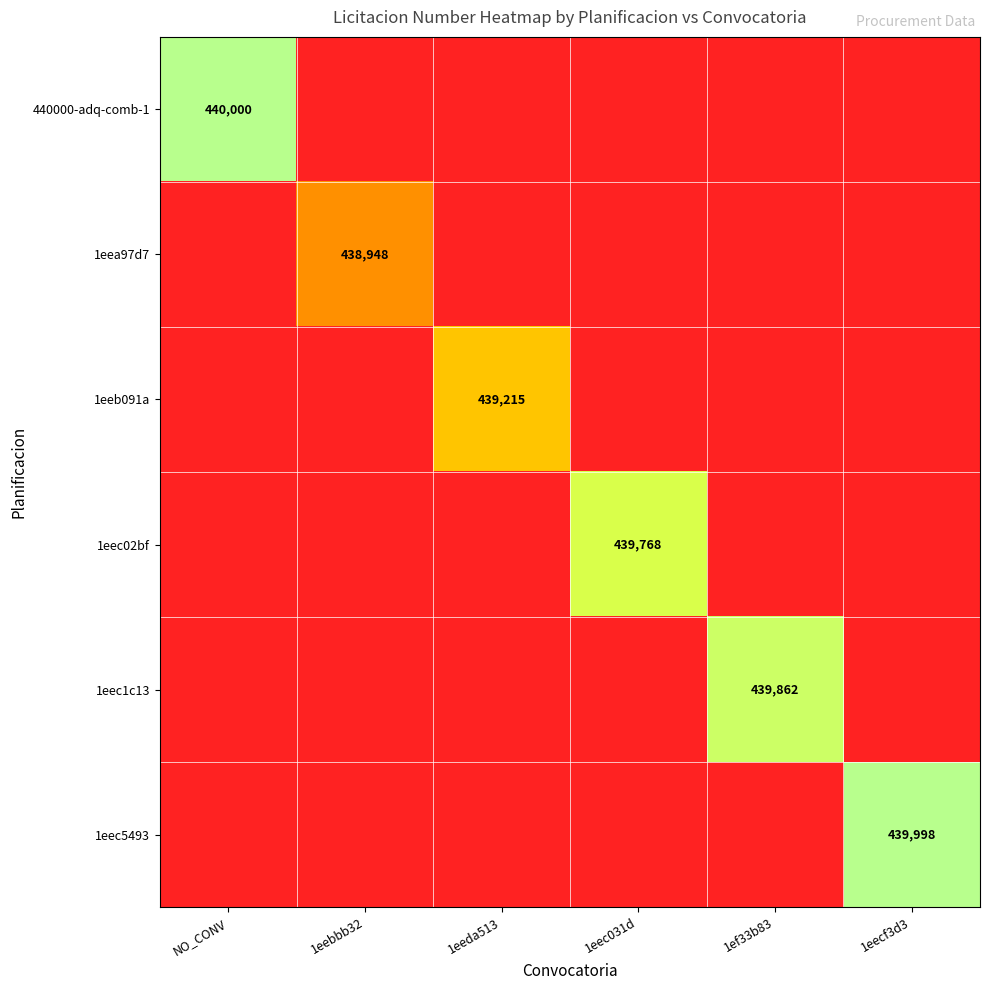

The 1eeb091a series shows 439215 at 1eeda513. True or false?

True